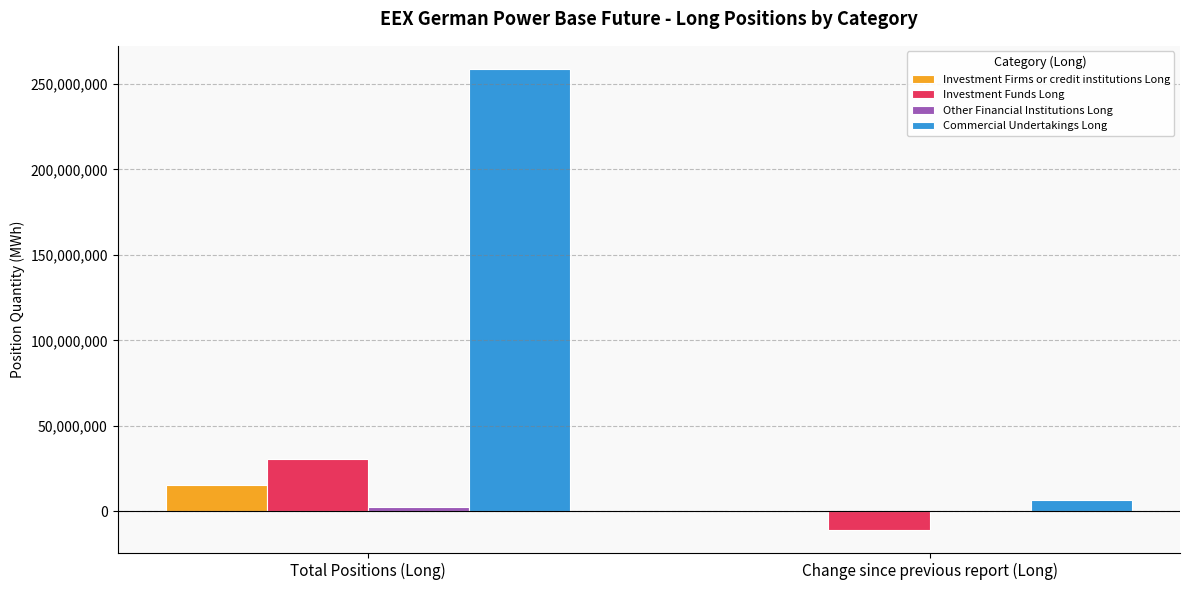

What is the sum of all Investment Firms or credit institutions Long values?

16338950.0